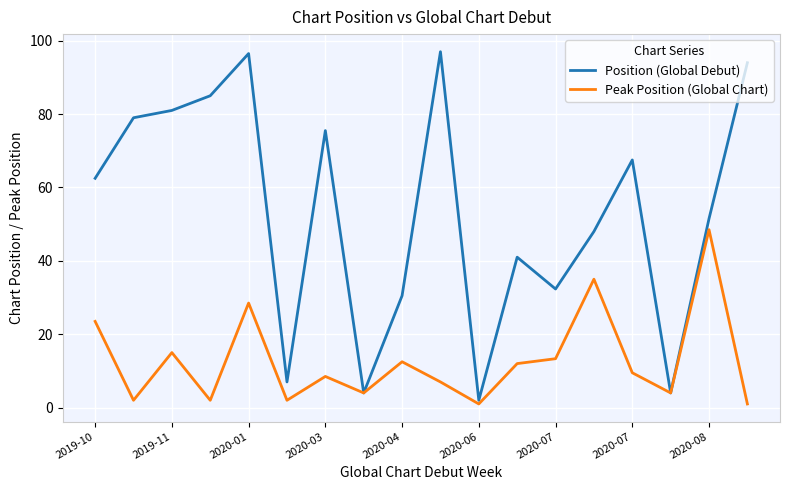

What is the maximum value shown in the chart?

97.0